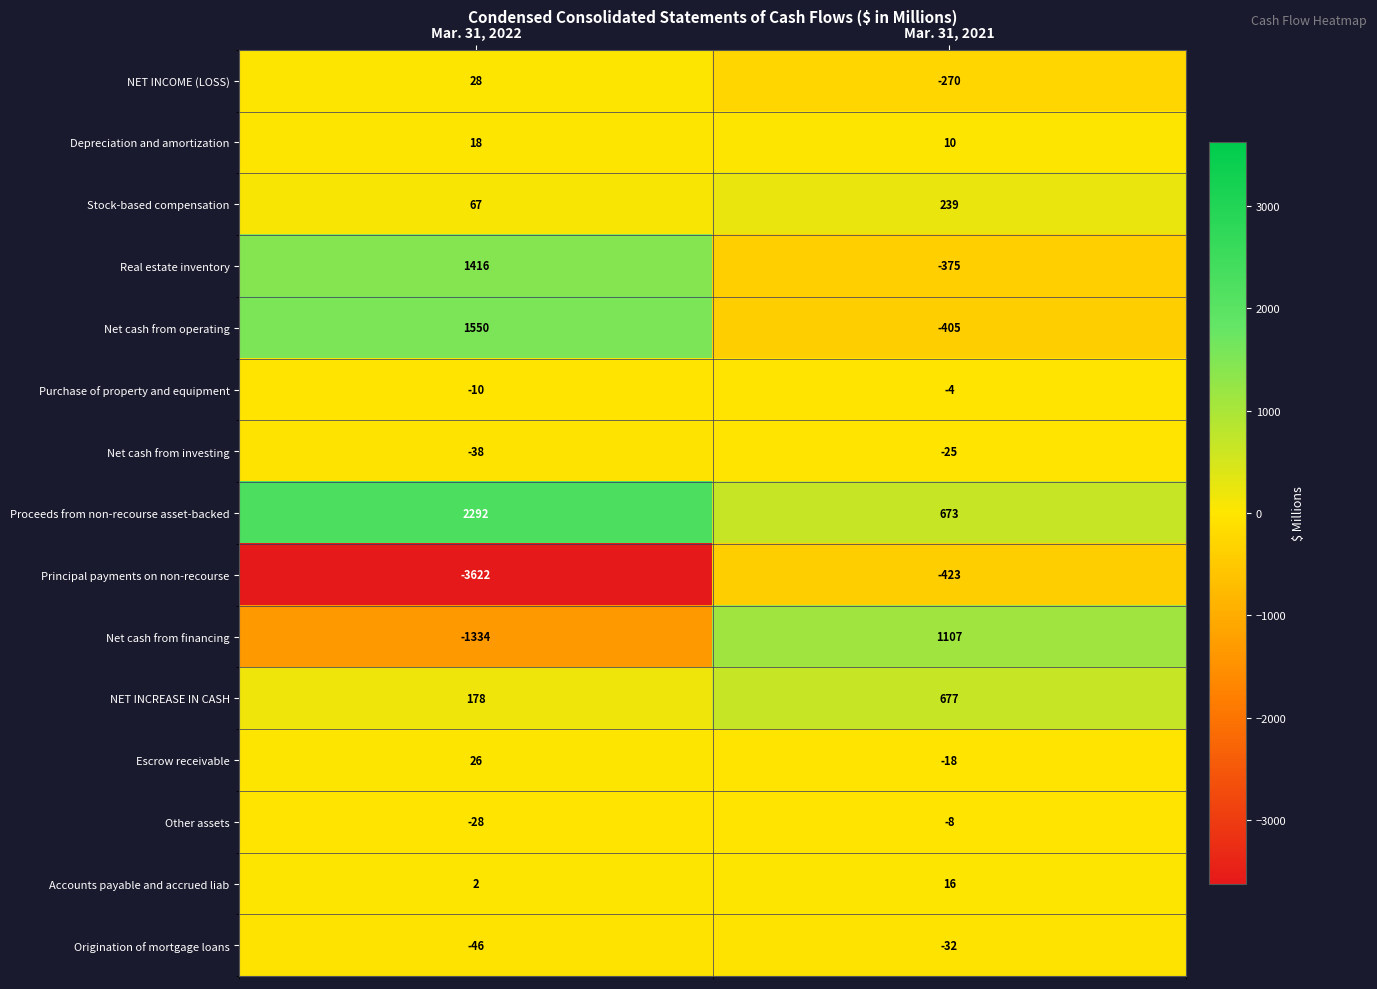

At Mar. 31, 2022, list the series in order from smallest to largest.

Principal payments on non-recourse, Net cash from financing, Origination of mortgage loans, Net cash from investing, Other assets, Purchase of property and equipment, Accounts payable and accrued liab, Depreciation and amortization, Escrow receivable, NET INCOME (LOSS), Stock-based compensation, NET INCREASE IN CASH, Real estate inventory, Net cash from operating, Proceeds from non-recourse asset-backed